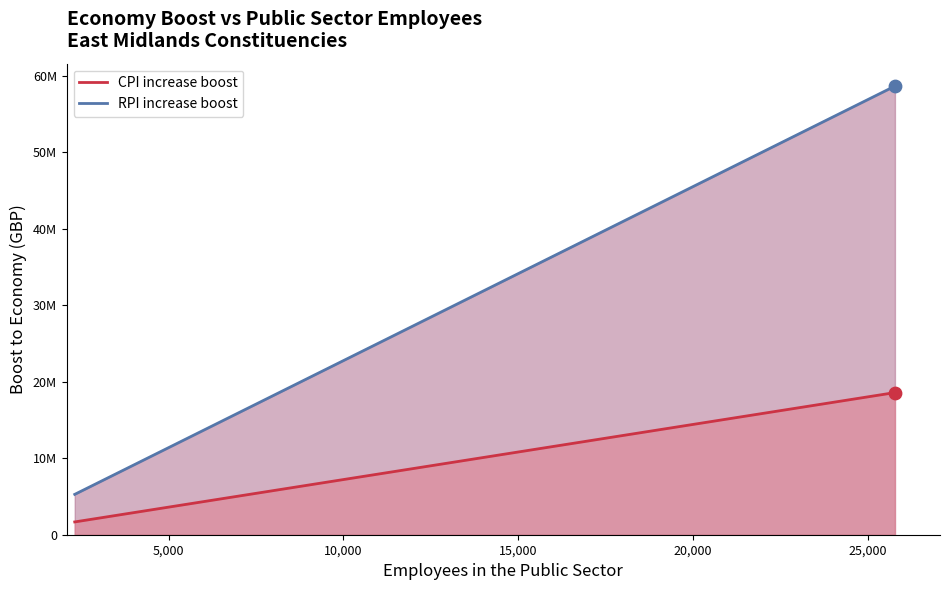

Which series contains the lowest Y value?

Boost to economy from CPI increase